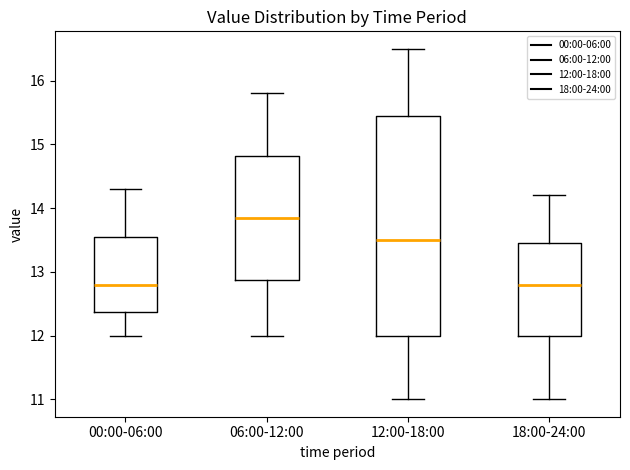

Comparing the boxes themselves (not the whiskers), which one is the tallest?

12:00-18:00